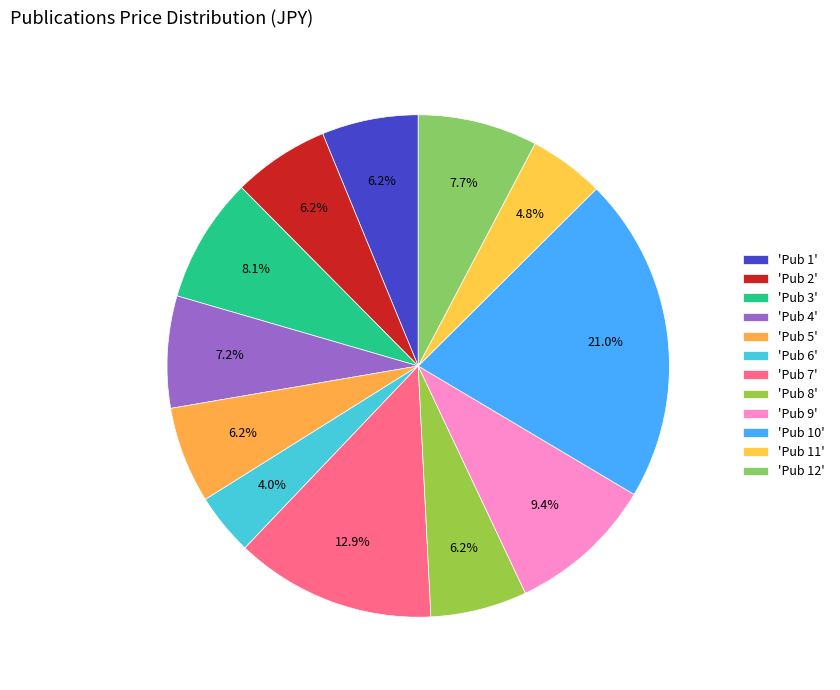

How many slices are in this pie chart?

12